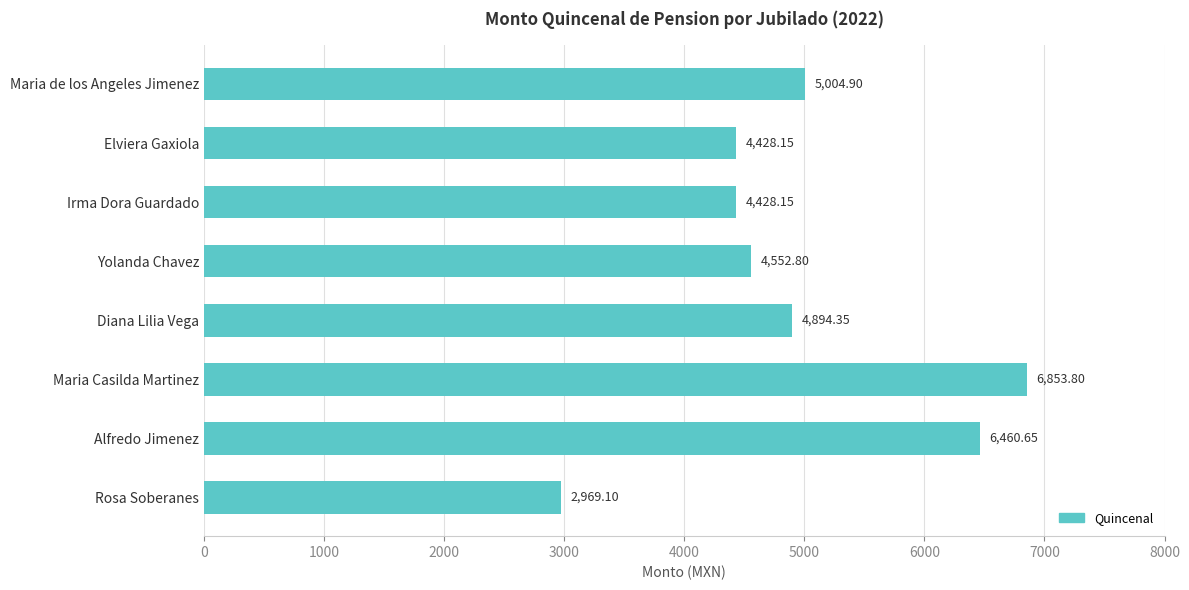

What is the sum of all values?

39591.9